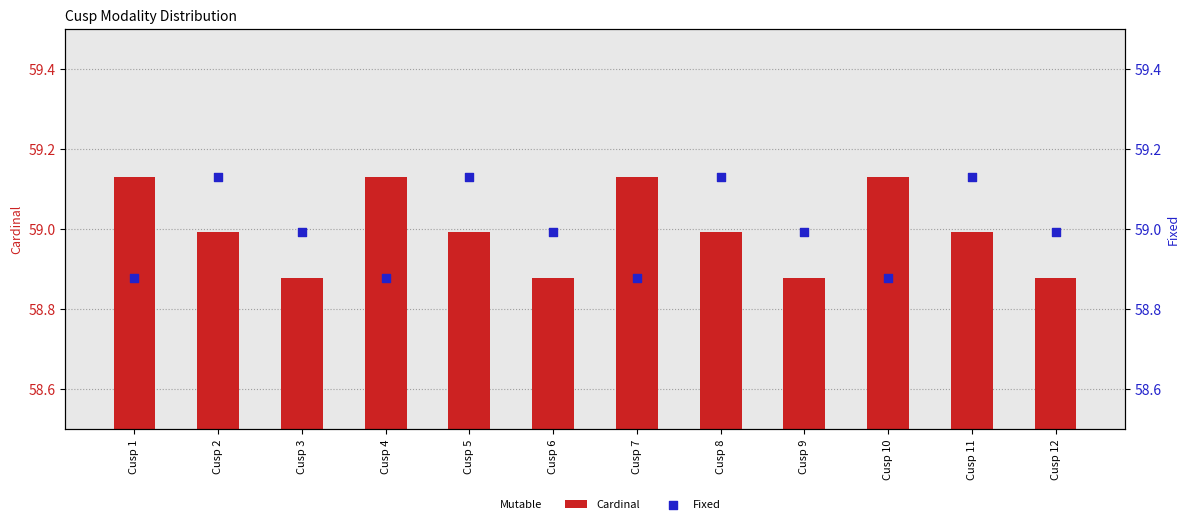

Is the value of Fixed at Cusp 4 greater than the value of Cardinal at Cusp 7?

No